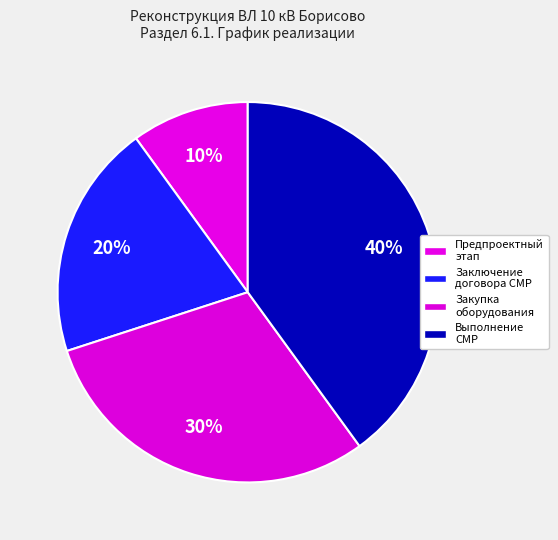

How many slices are in this pie chart?

4